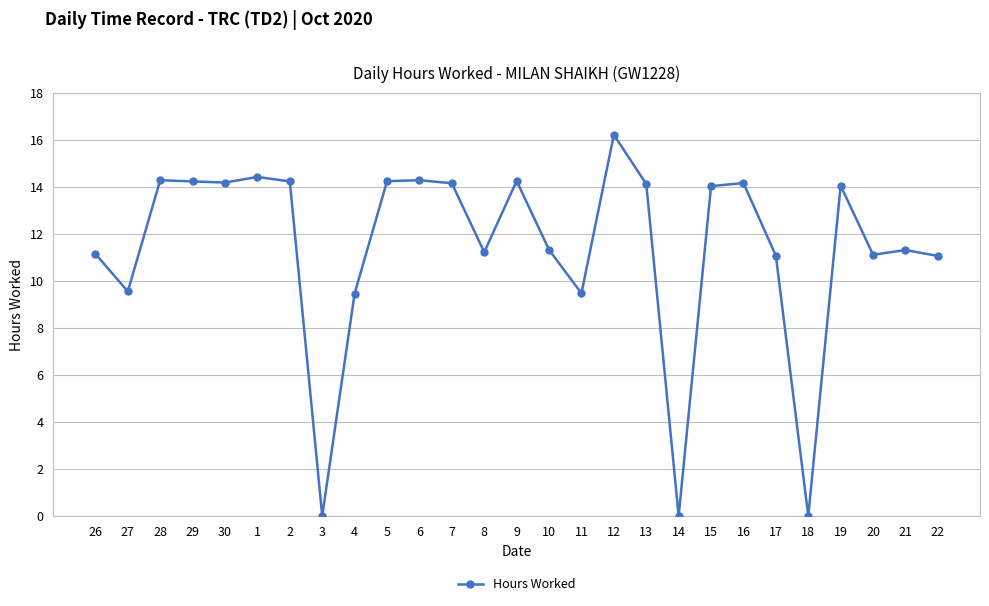

True or false: there are more than 1 points higher than both neighbors.

True